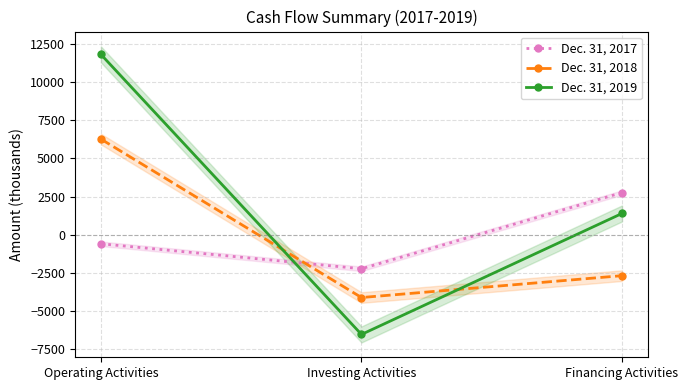

Reading right to left, extract all data points from this chart.

Dec. 31, 2017: 2761	-2229	-591
Dec. 31, 2018: -2682	-4114	6268
Dec. 31, 2019: 1395	-6532	11816